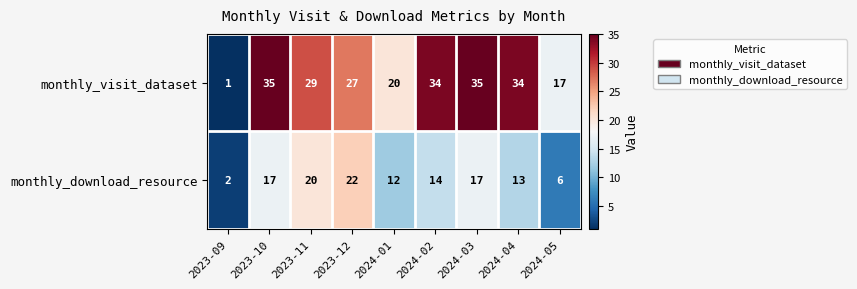

Between 2023-11 and 2024-01, which series saw the biggest shift?

monthly_visit_dataset